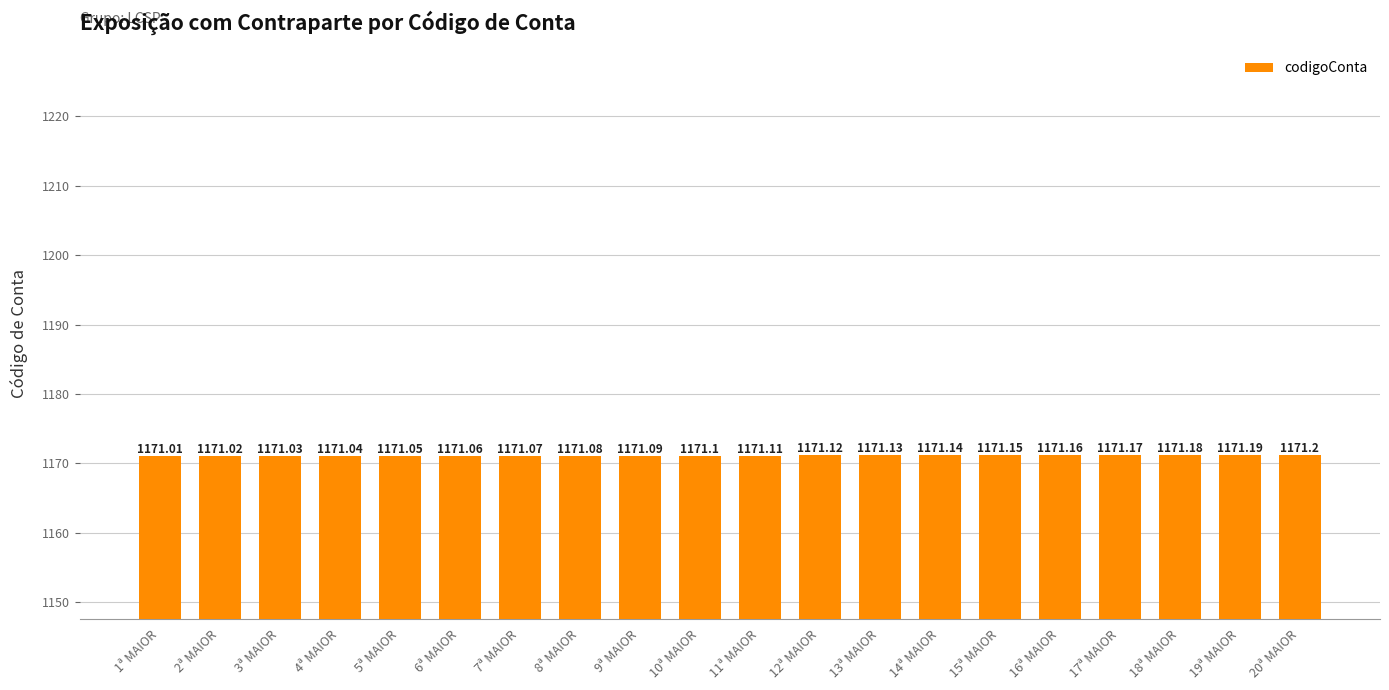

What is the sum of all values?

23422.1